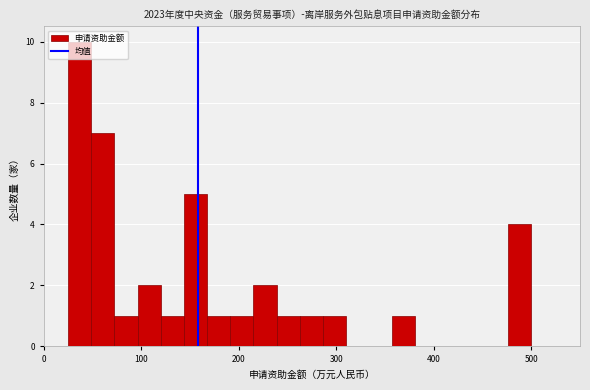

Around what value on the x-axis is the tallest bar? Give the approximate position of its centre, as read against the axis.

40